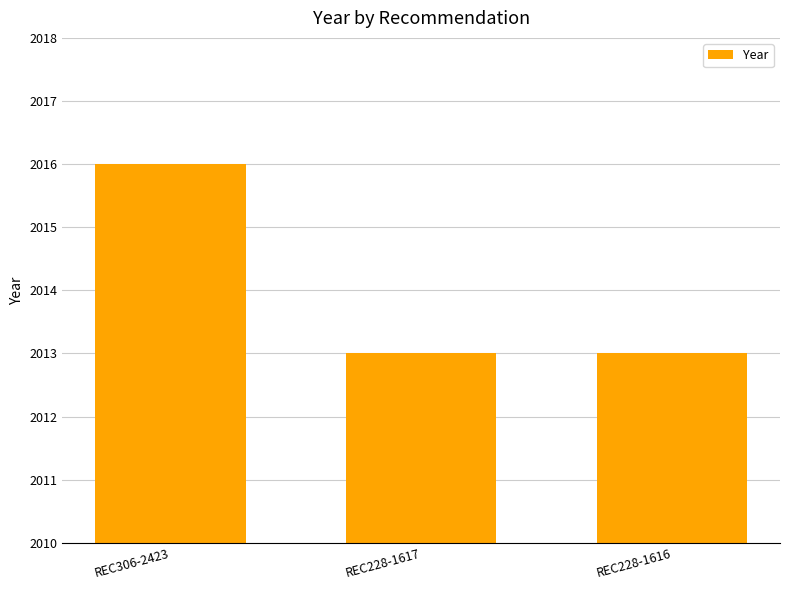

What is the change in value from REC306-2423 to REC228-1616?

-3